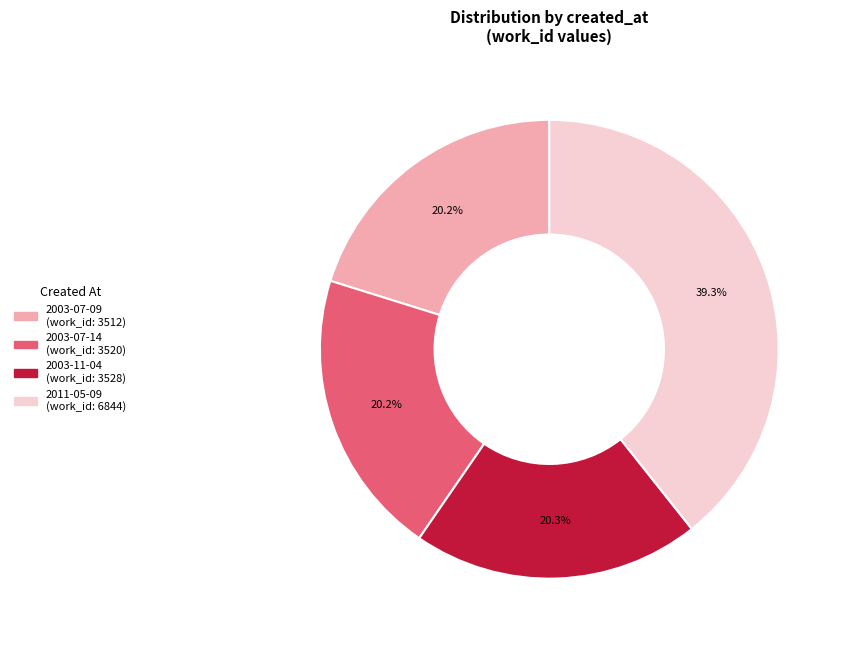

Is the sum of 2011-05-09 and 2003-07-14 greater than half?

Yes